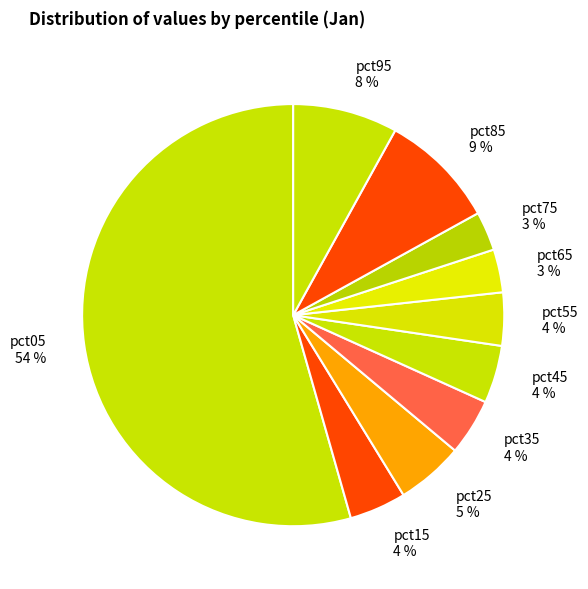

To the nearest percent, what is the combined percentage of pct75 and pct55?

7%